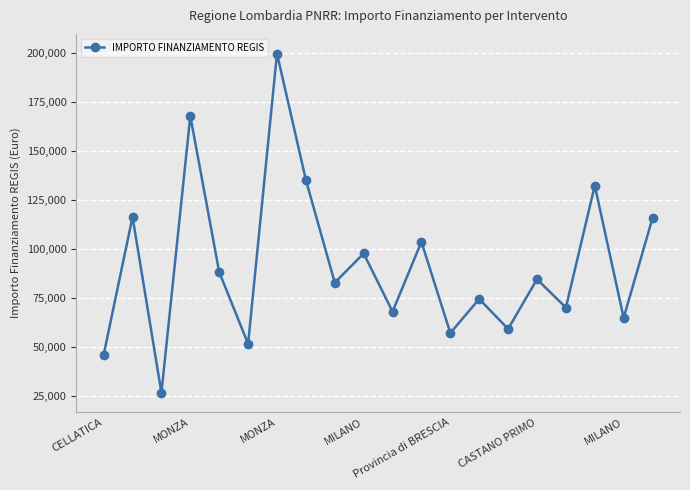

What is the maximum value shown in the chart?

199567.7